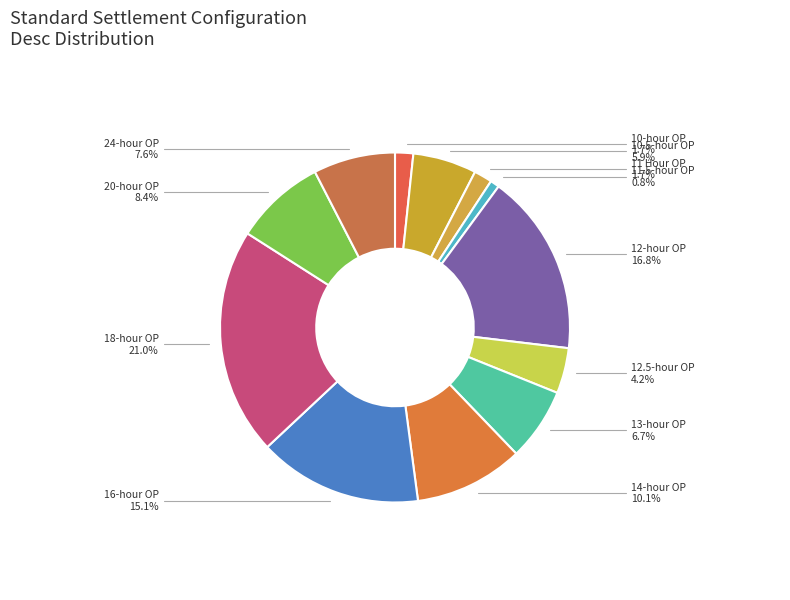

To the nearest percent, what is the difference between the 10.5-hour OP and 24-hour OP slice percentages?

2%